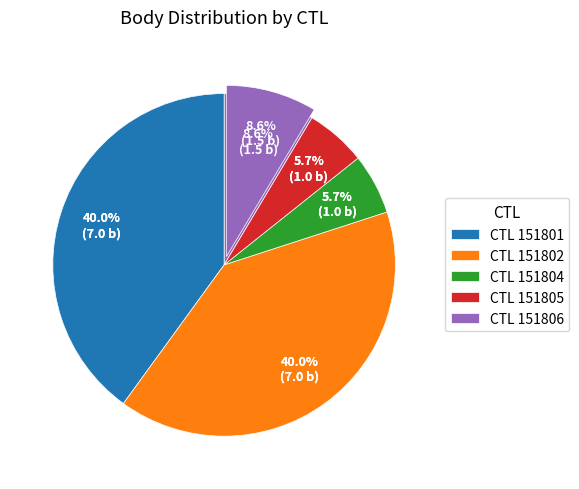

Is 151806 the majority of the pie?

No